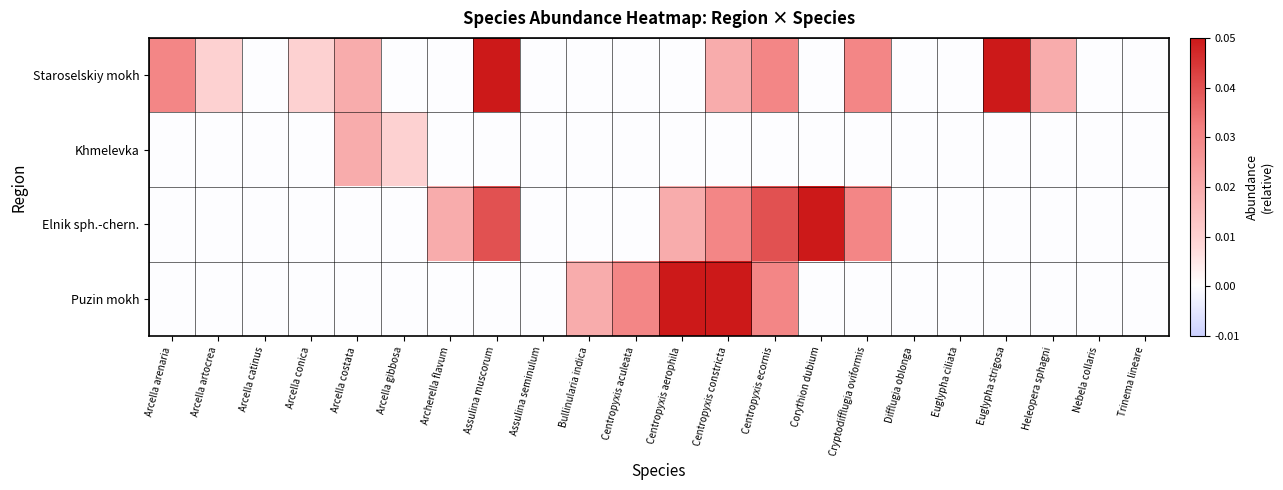

Which label corresponds to the largest value in the chart?

Centropyxis constricta